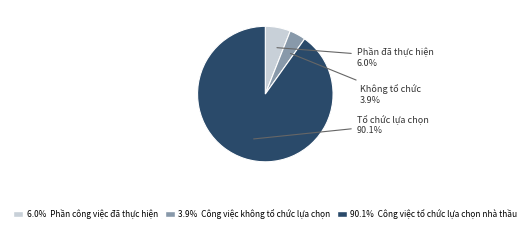

Does any single category account for the majority?

Yes